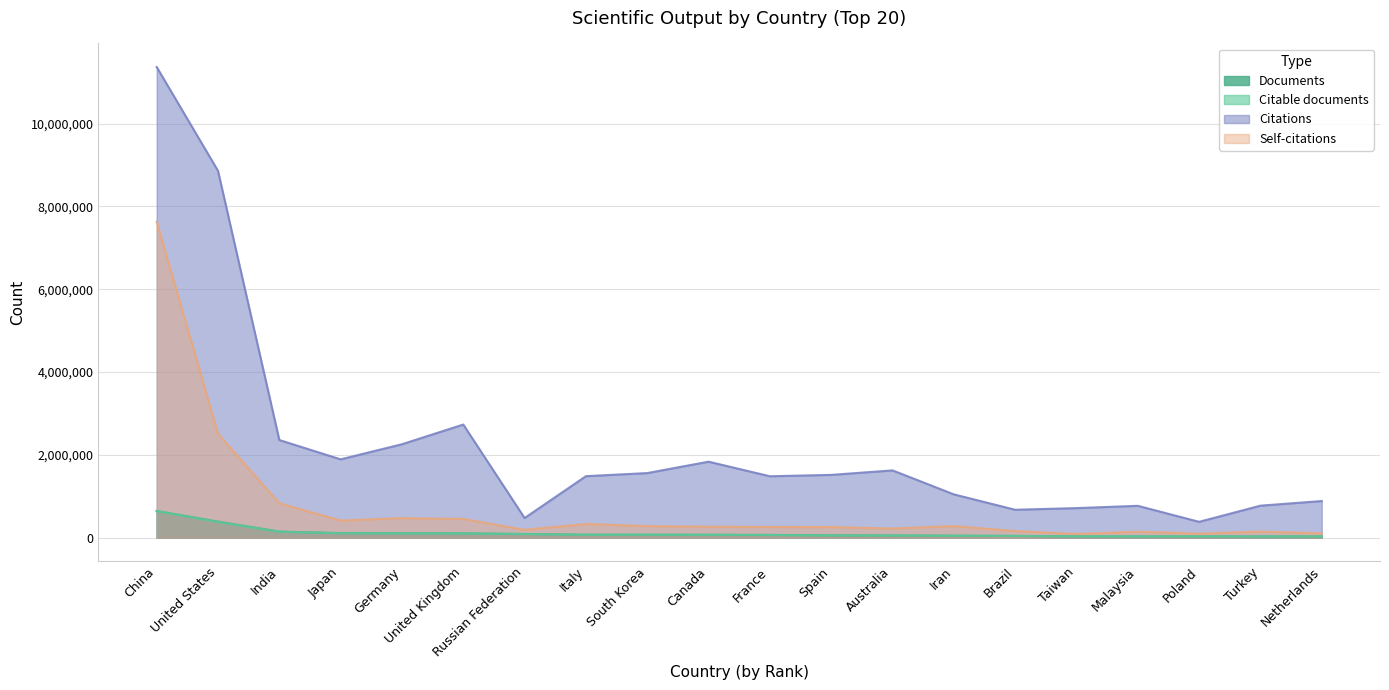

Which series has the largest total across all categories?

Citations